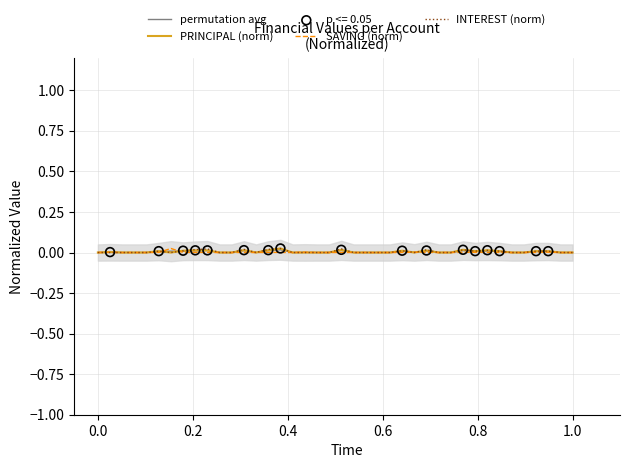

What are all the series names shown in the legend?

permutation avg, PRINCIPAL (norm), SAVING (norm), INTEREST (norm)